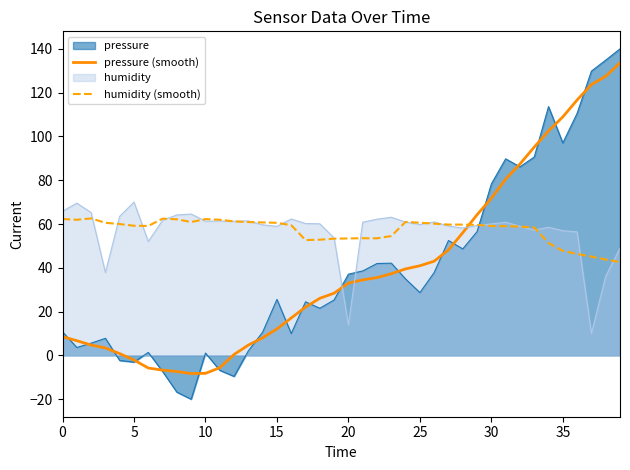

What is the label of the 31st point from the right?

9